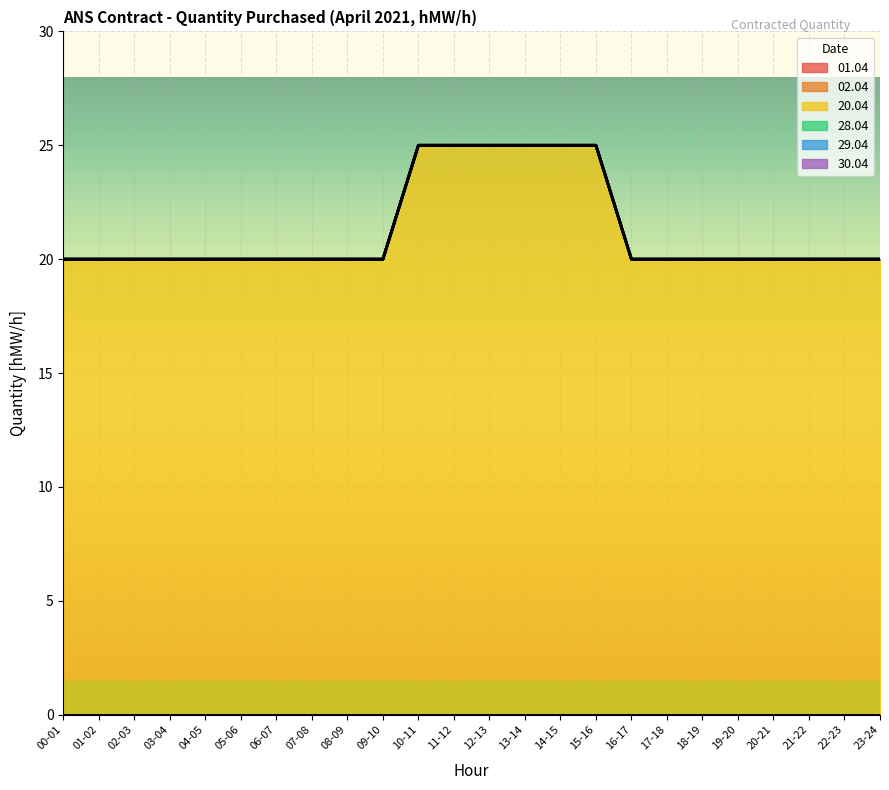

True or false: 29.04 has more than 1 points higher than both neighbors.

False